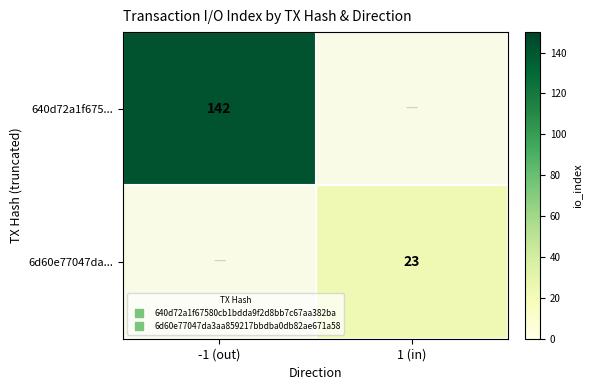

At which label is 6d60e77047da... closest to 11?

-1 (out)